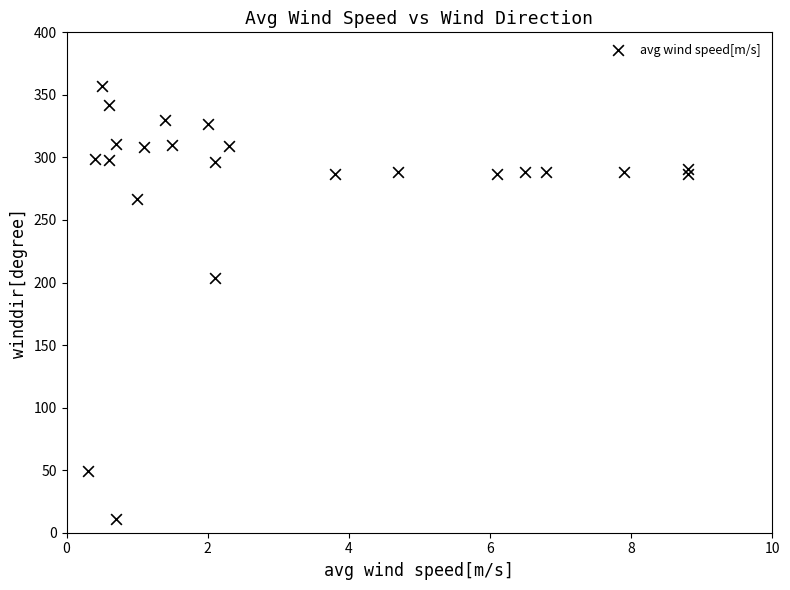

What Y value in the scatter plot is closest to 184?

204